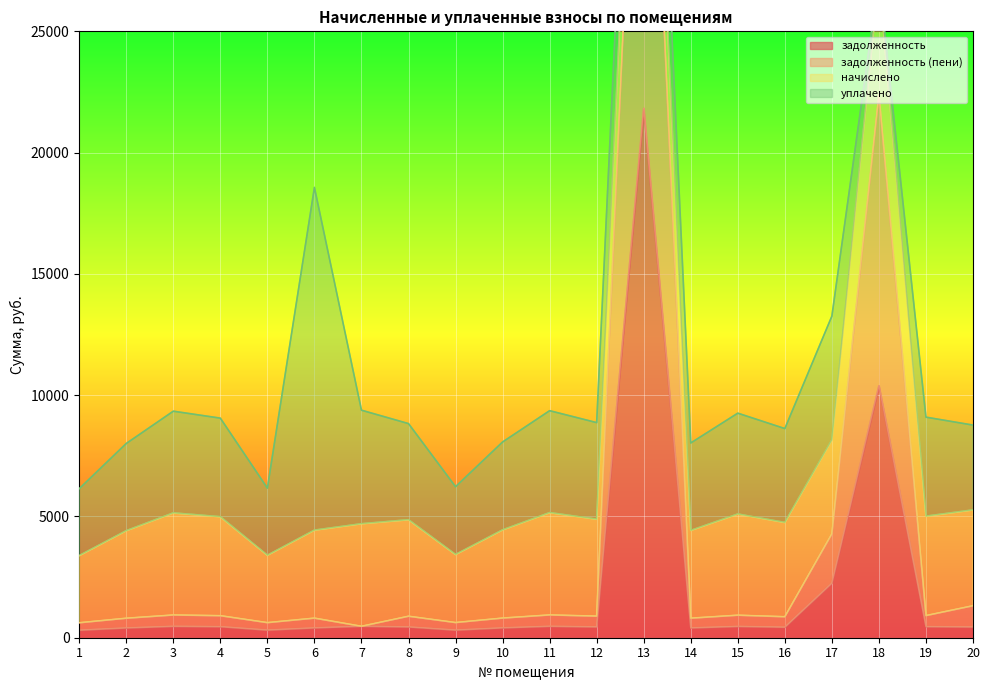

True or false: задолженность has a value of 311.4 at 15.

False